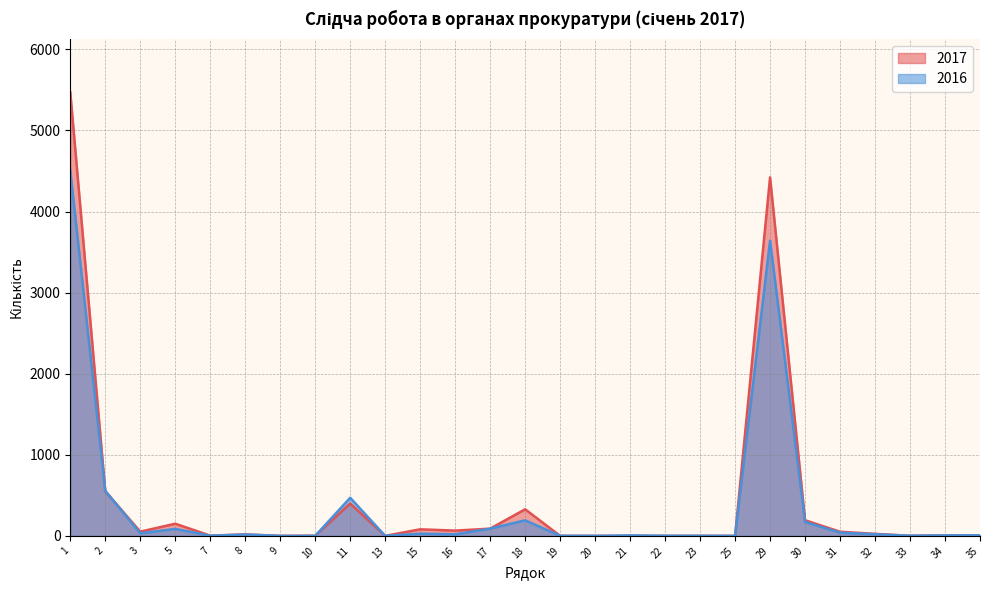

The value of 2016 at 31 is 39. True or false?

True